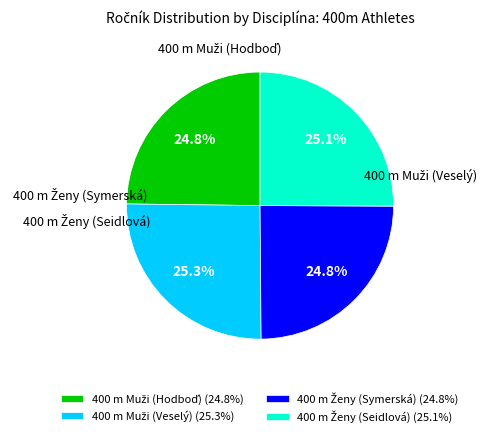

Is there a majority slice in this chart?

No